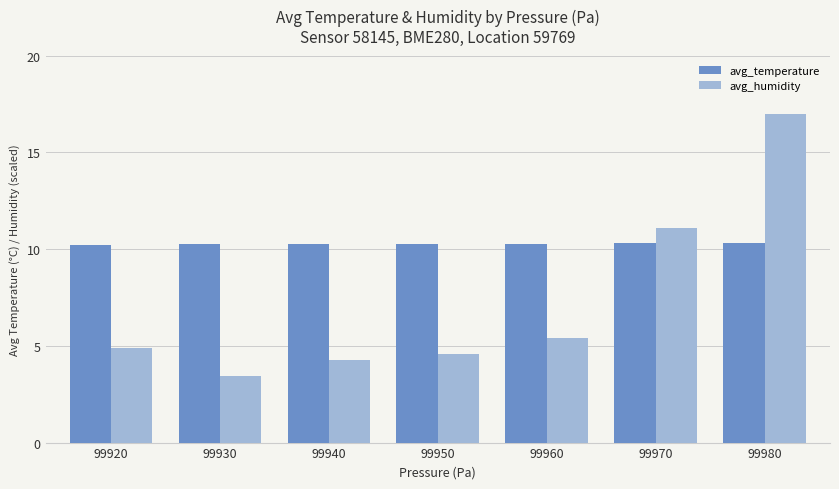

Rank the series by their average value, from highest to lowest.

avg_temperature, avg_humidity